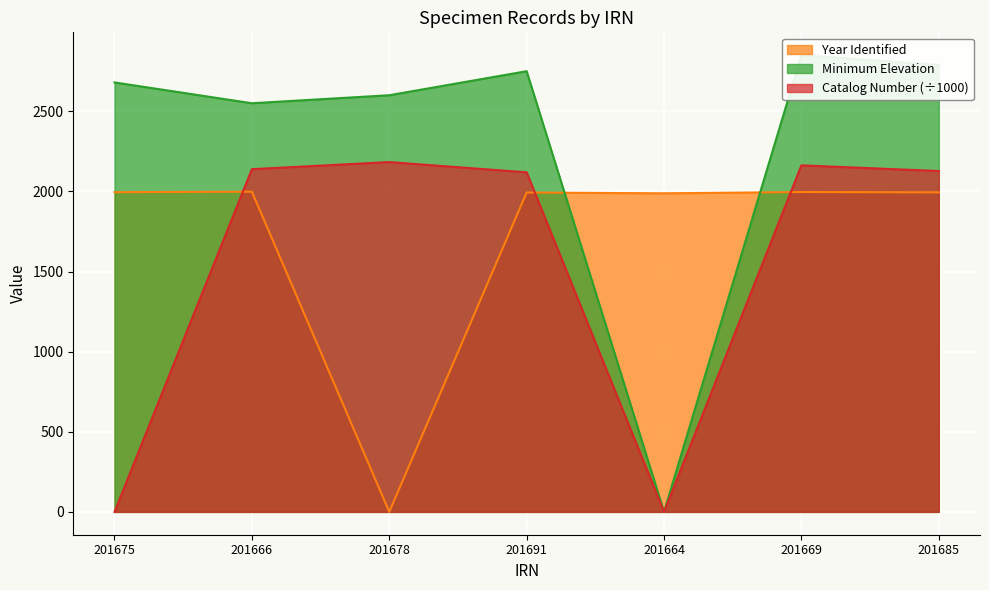

What is the label of the 1st point from the right?

201685